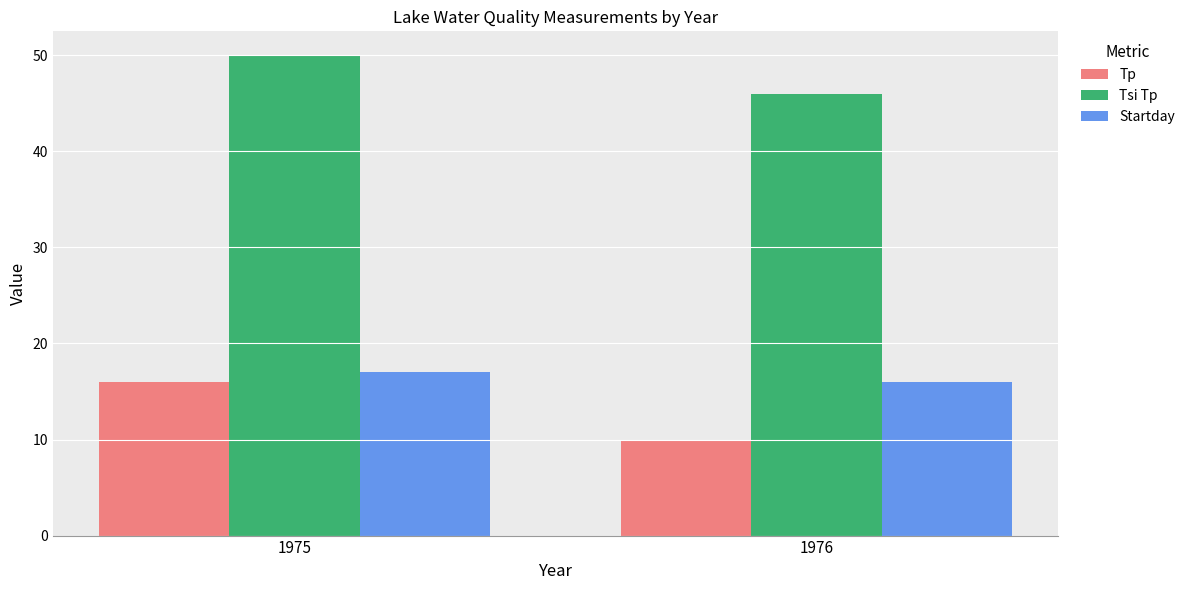

The value of Tsi Tp at 1975 is 50. True or false?

True